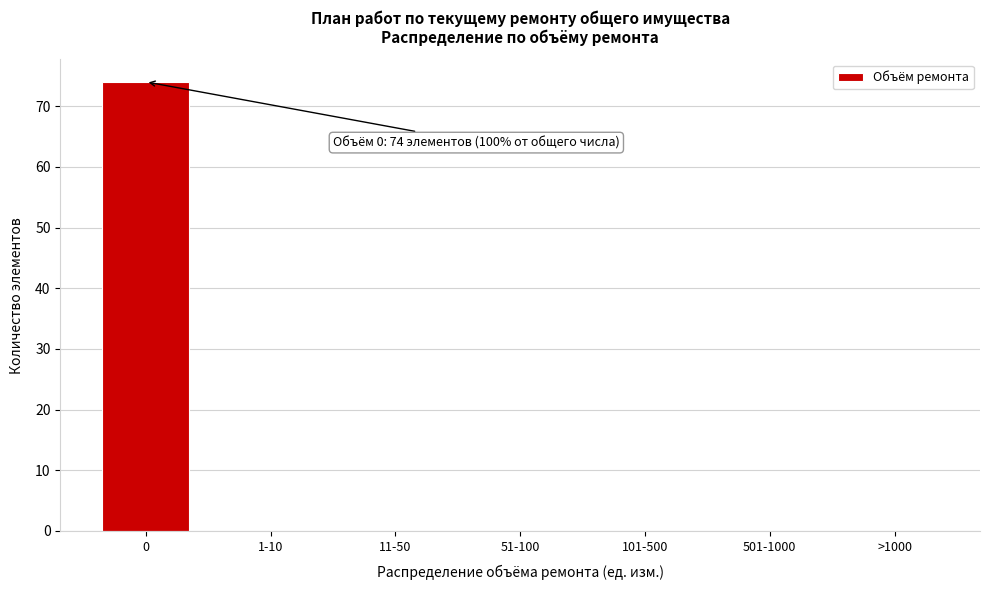

Reading left to right, what are all the values shown in this chart?

0=74	1-10=0	11-50=0	51-100=0	101-500=0	501-1000=0	>1000=0